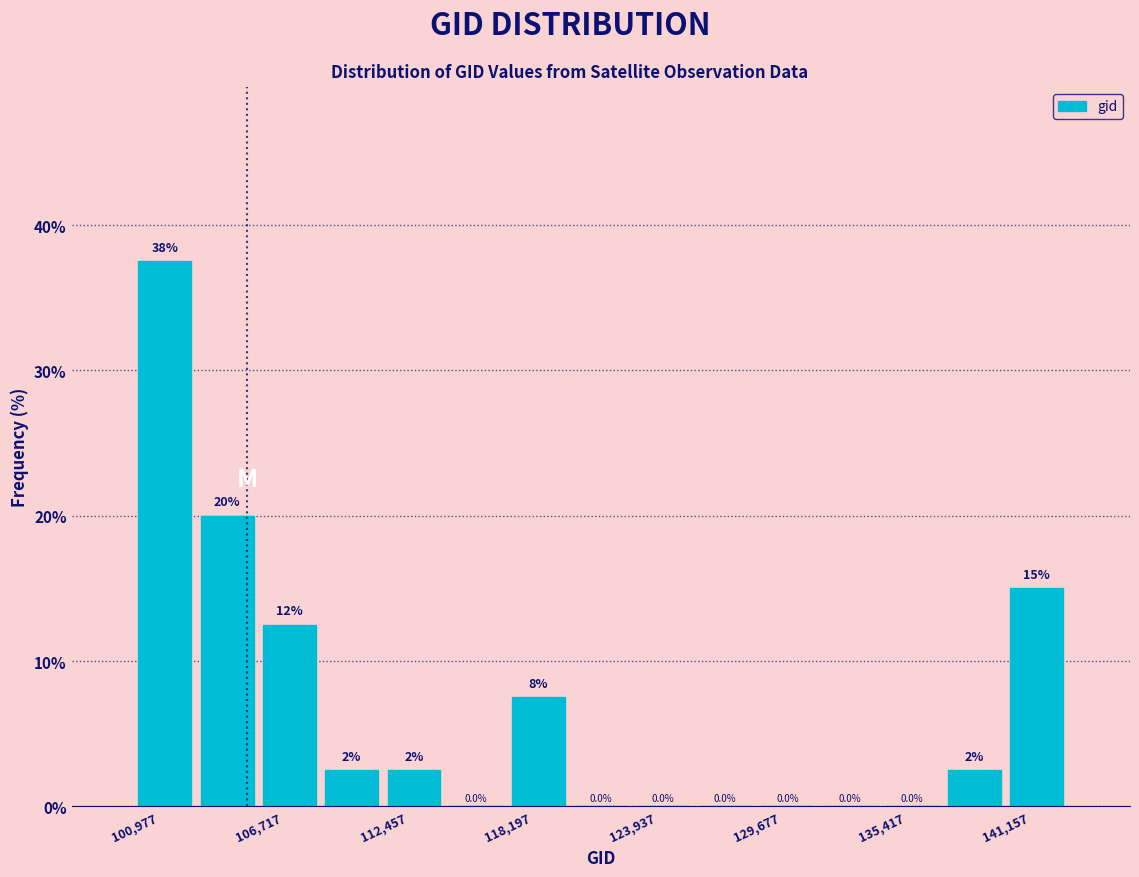

Around what value on the x-axis is the tallest bar? Give the approximate position of its centre, as read against the axis.

102000